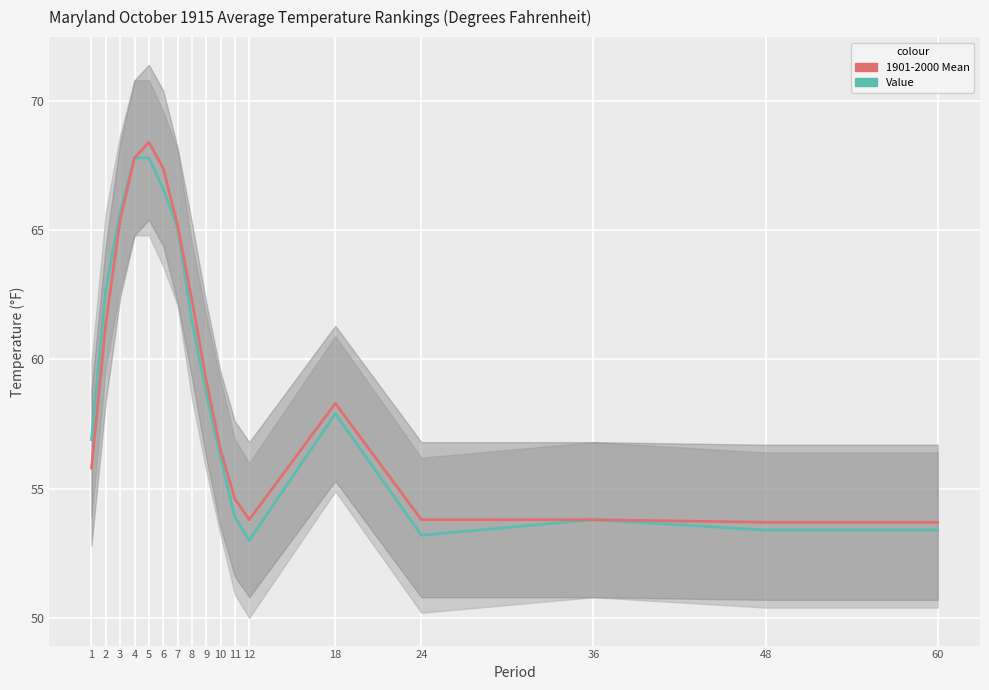

How many categories are shown in the chart?

17